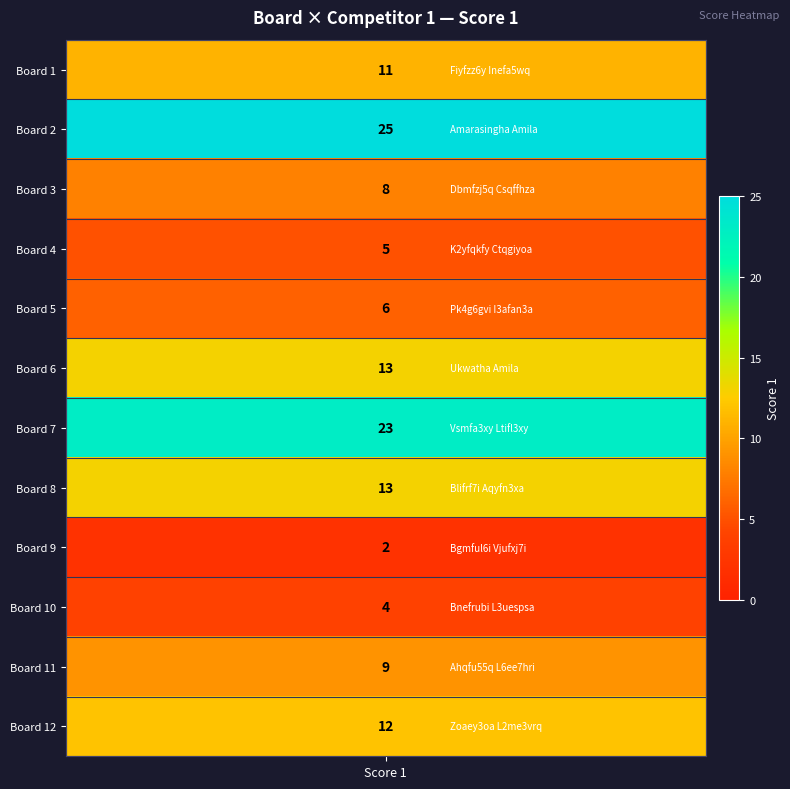

Reading left to right, list all the values displayed in this chart.

11	25	8	5	6	13	23	13	2	4	9	12